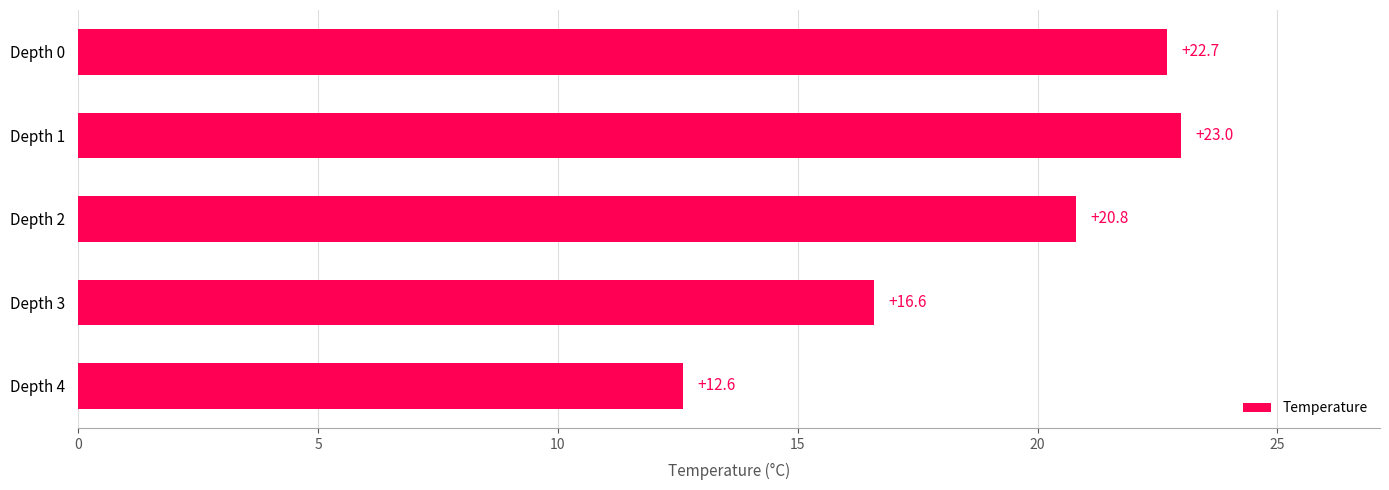

What is the difference between the maximum and minimum values?

10.4